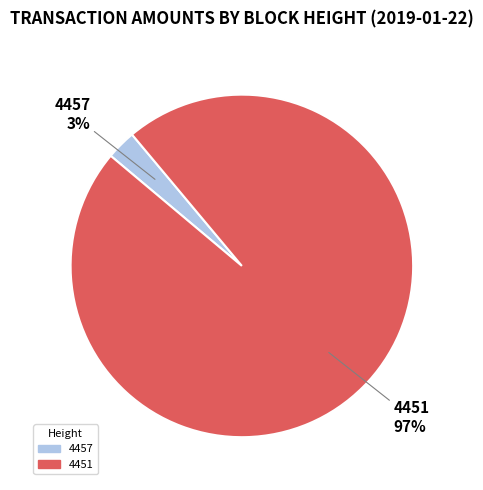

What is the largest slice in the pie chart?

4451